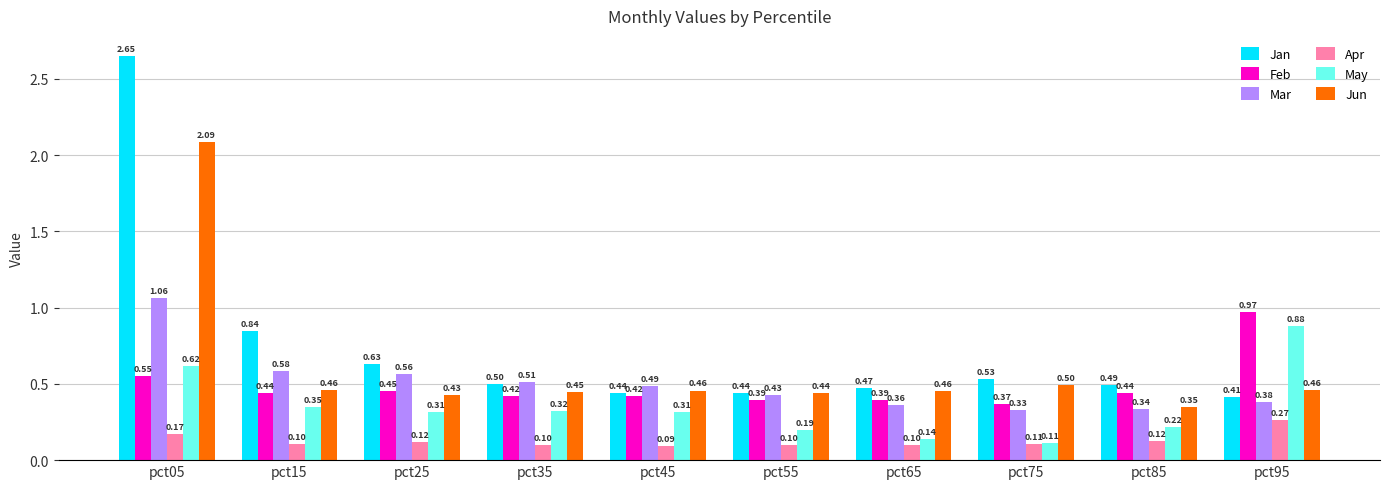

What are all the series names shown in the legend?

Jan, Feb, Mar, Apr, May, Jun